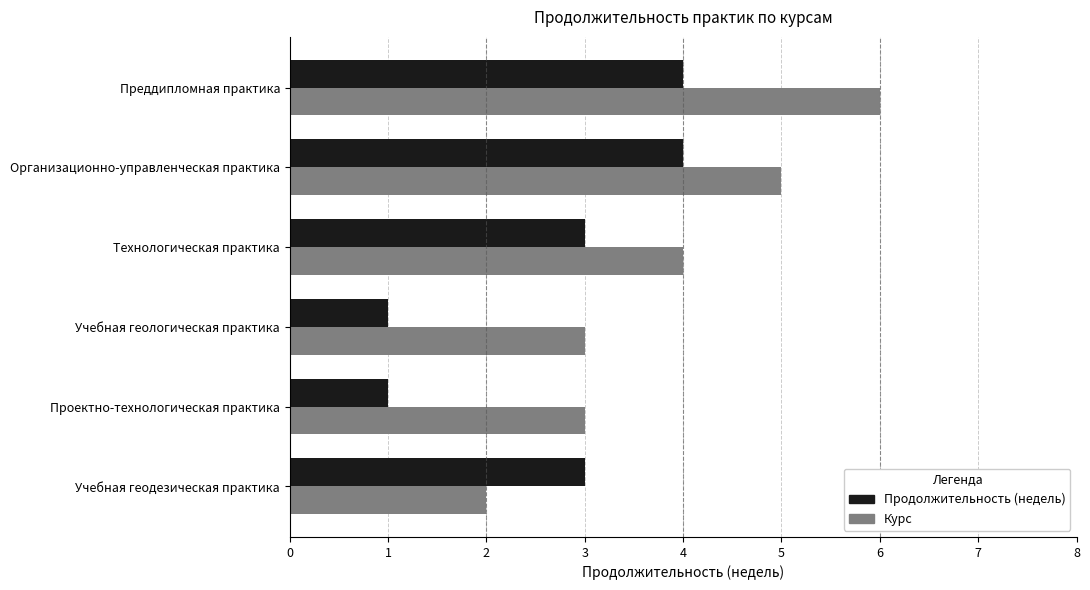

The Курс series shows 3 at Проектно-технологическая практика. True or false?

True